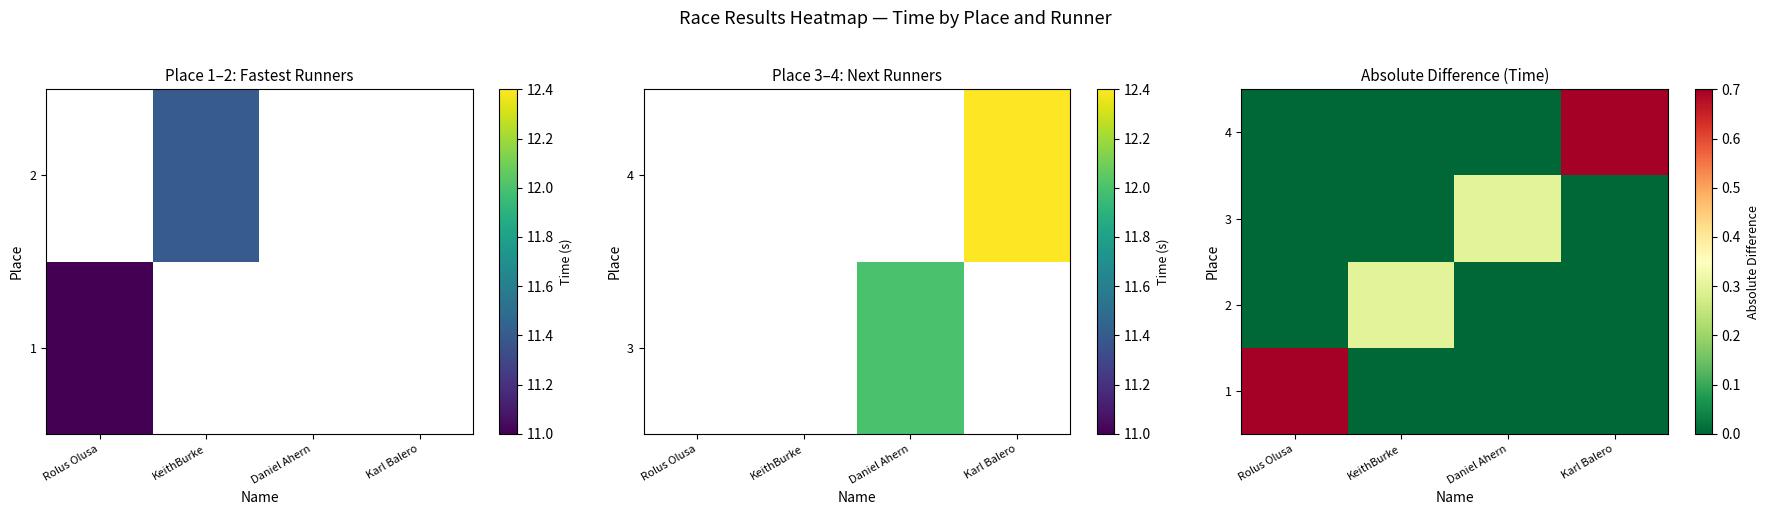

Which series changed the most between Rolus Olusa and KeithBurke?

1